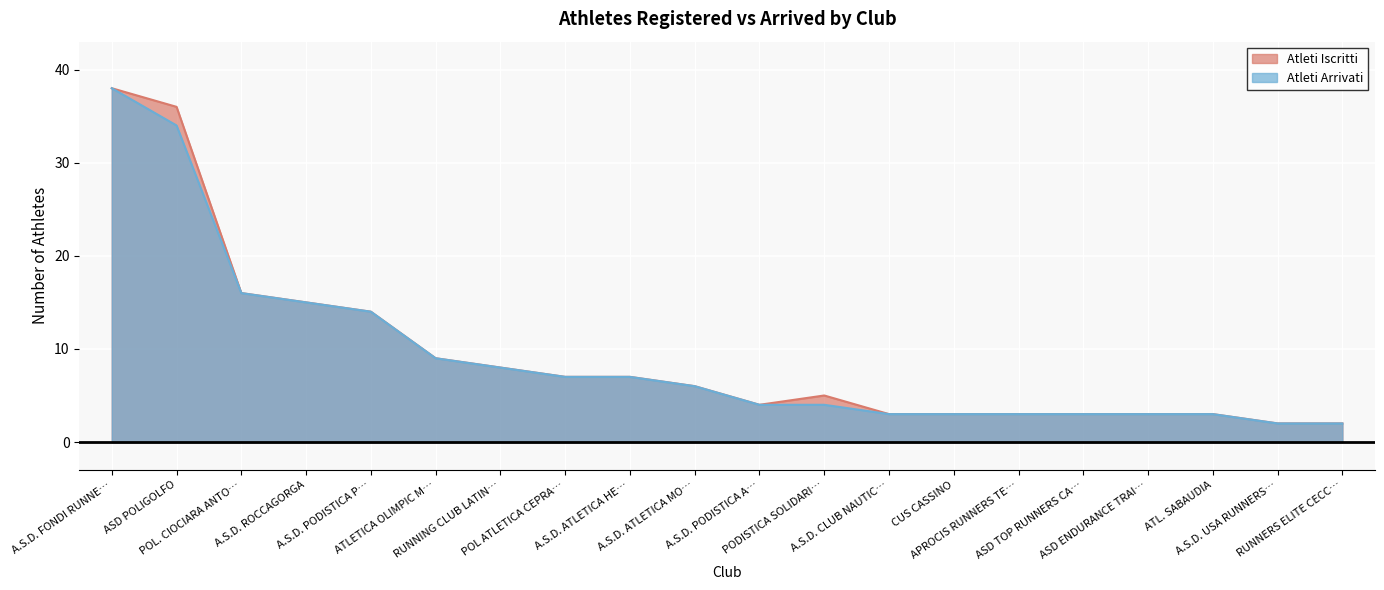

At which label does Atleti Arrivati first exceed 6?

A.S.D. FONDI RUNNE…